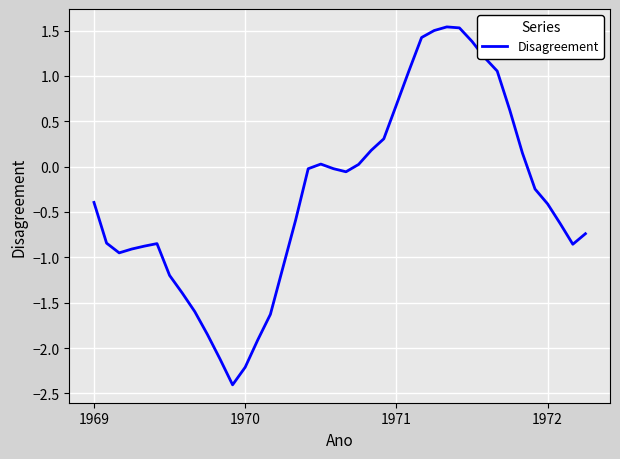

What is the maximum value shown in the chart?

1.5